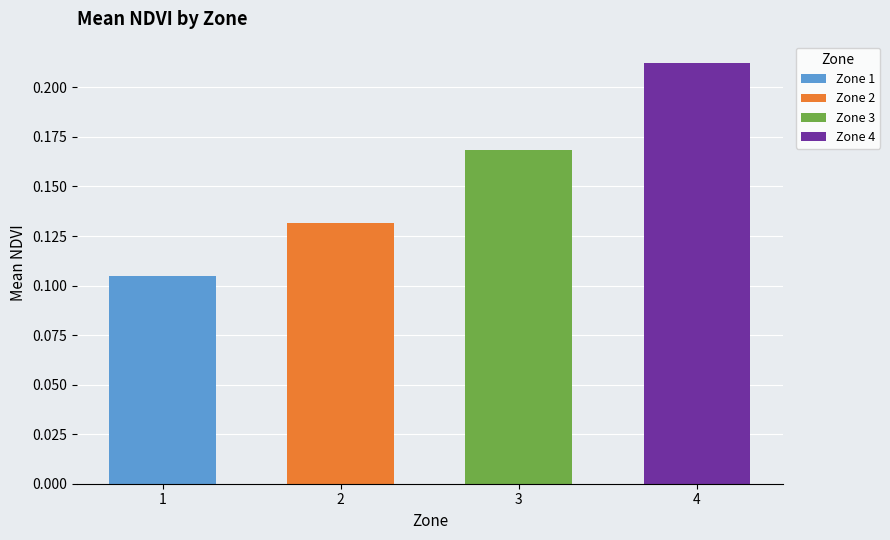

What is the sum of the values at 4 and 2?

0.3